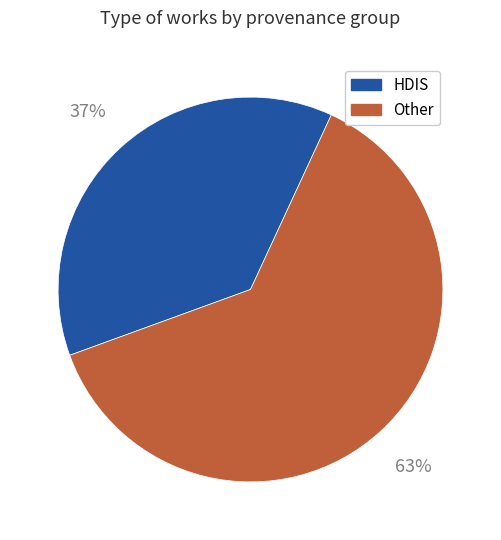

To the nearest percent, what is the average slice percentage?

50%